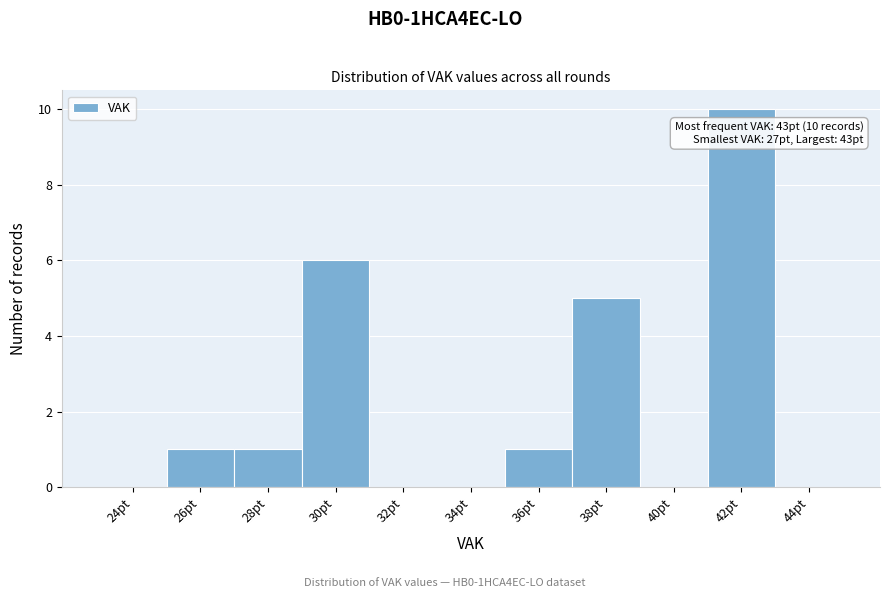

Reading left to right, transcribe all the data shown in this chart.

24pt=0	26pt=1	28pt=1	30pt=6	32pt=0	34pt=0	36pt=1	38pt=5	40pt=0	42pt=10	44pt=0